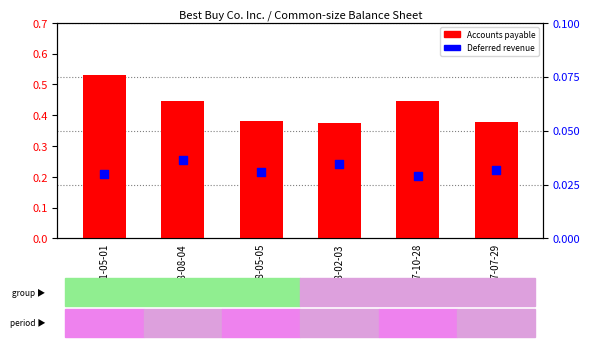

Which series contains the lowest Y value?

Deferred revenue